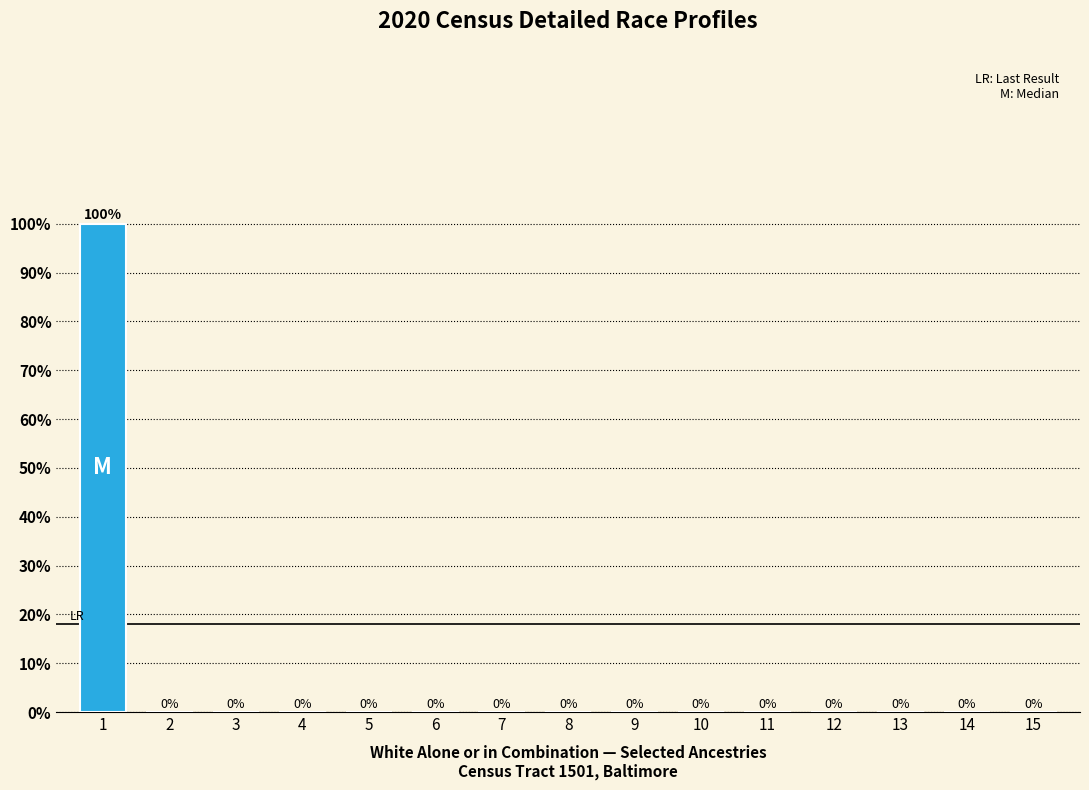

Reading right to left, list all the values displayed in this chart.

15=0	14=0	13=0	12=0	11=0	10=0	9=0	8=0	7=0	6=0	5=0	4=0	3=0	2=0	1=100